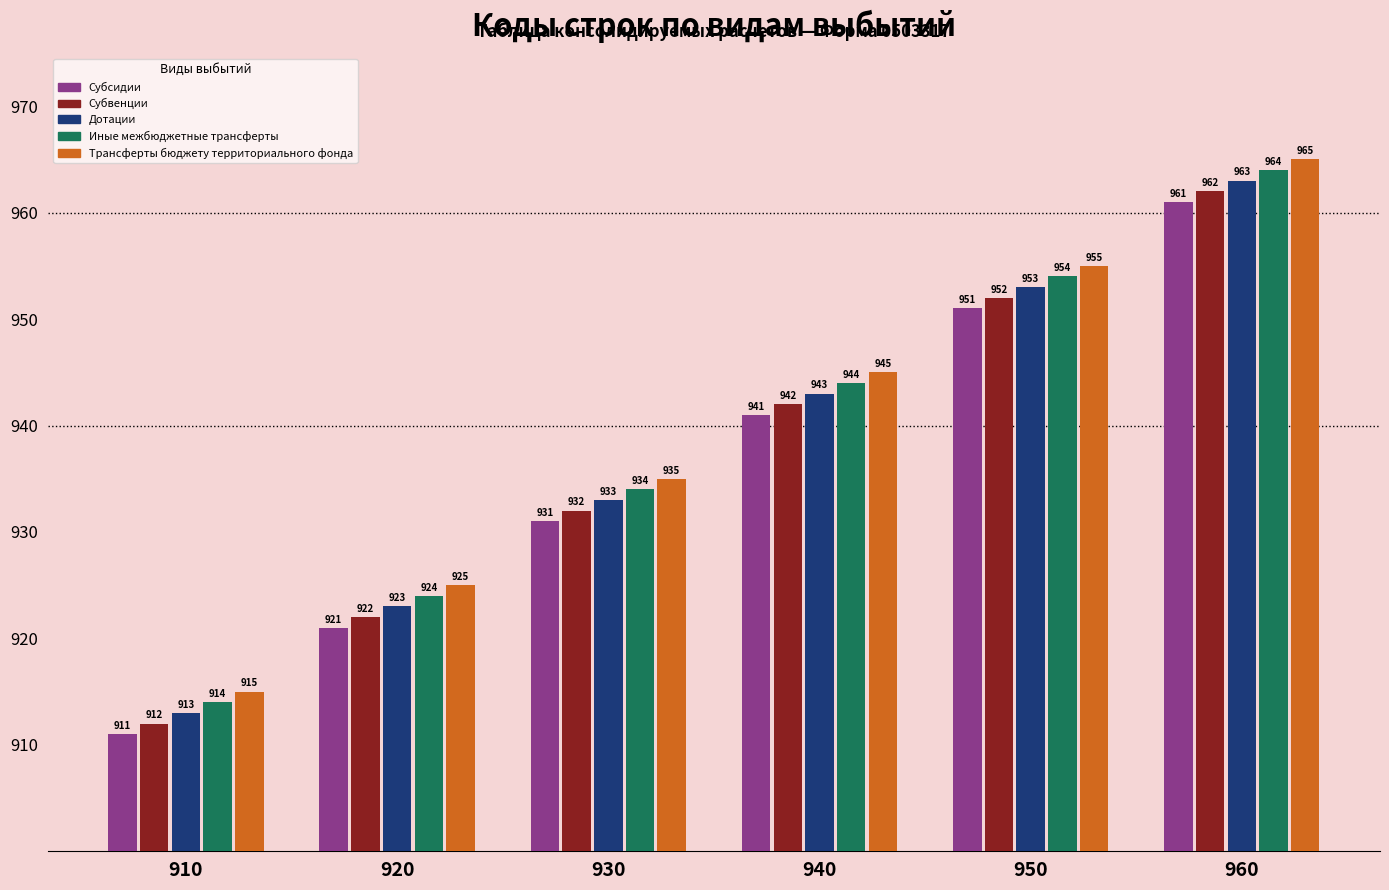

Which label corresponds to the smallest value in the chart?

910